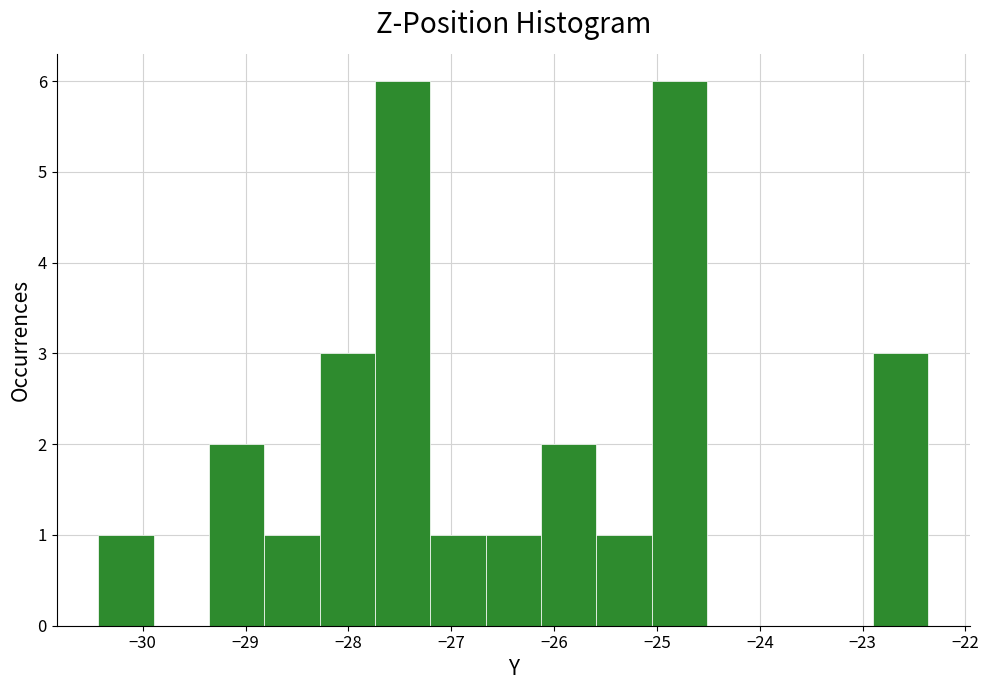

How tall is the bar that spans -26.7 to -26.1 on the x-axis? Neither the bar edges nor the heights are printed on the chart, so give them approximately, as read against the axes.

1